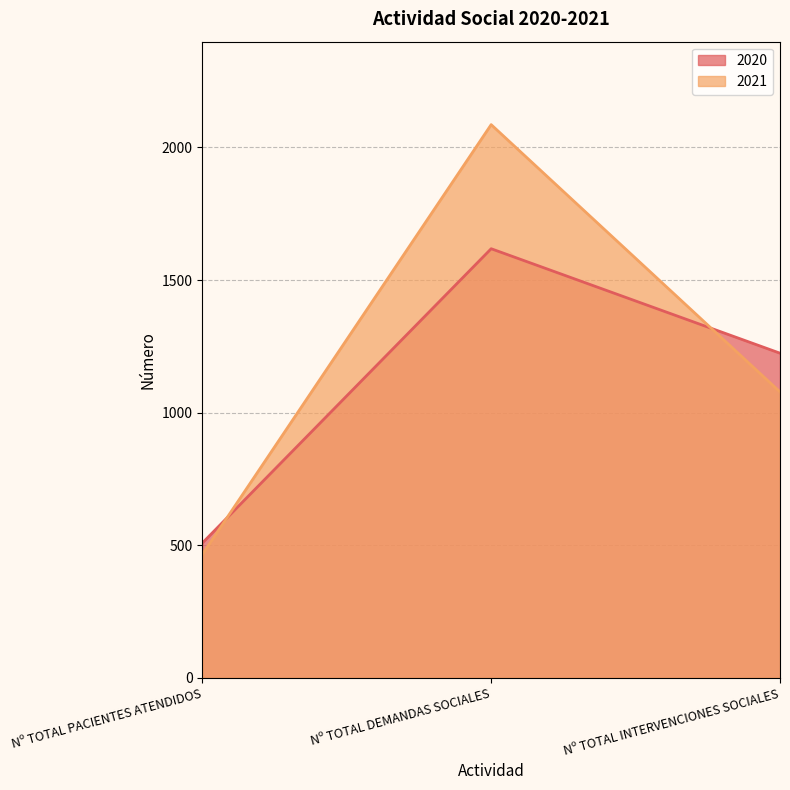

What value does the 2021 series have at Nº TOTAL INTERVENCIONES SOCIALES?

1078